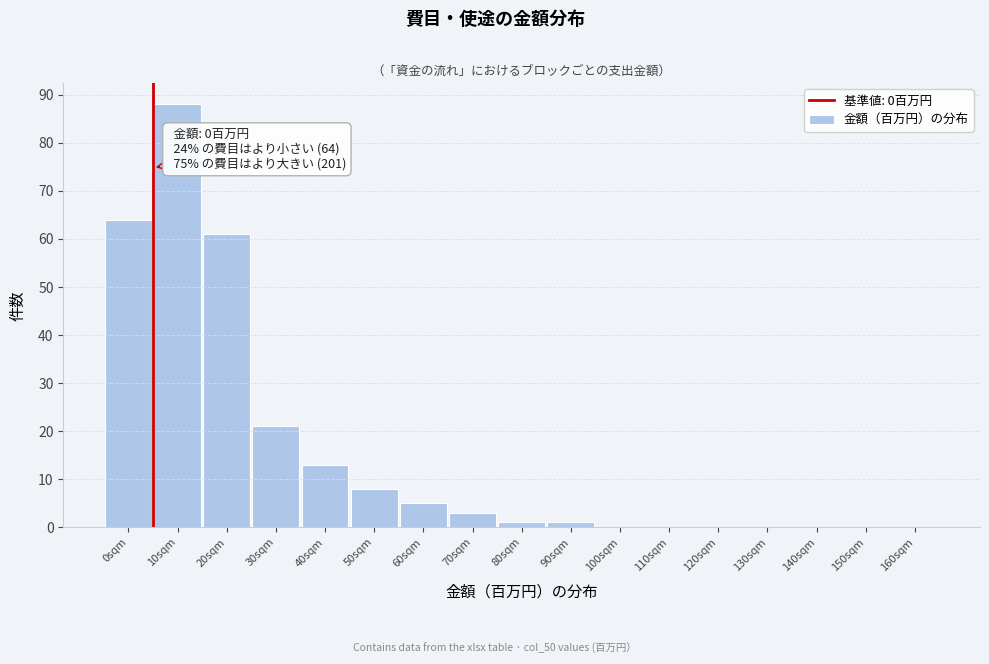

Reading left to right, transcribe all the data shown in this chart.

0sqm=64	10sqm=88	20sqm=61	30sqm=21	40sqm=13	50sqm=8	60sqm=5	70sqm=3	80sqm=1	90sqm=1	100sqm=0	110sqm=0	120sqm=0	130sqm=0	140sqm=0	150sqm=0	160sqm=0